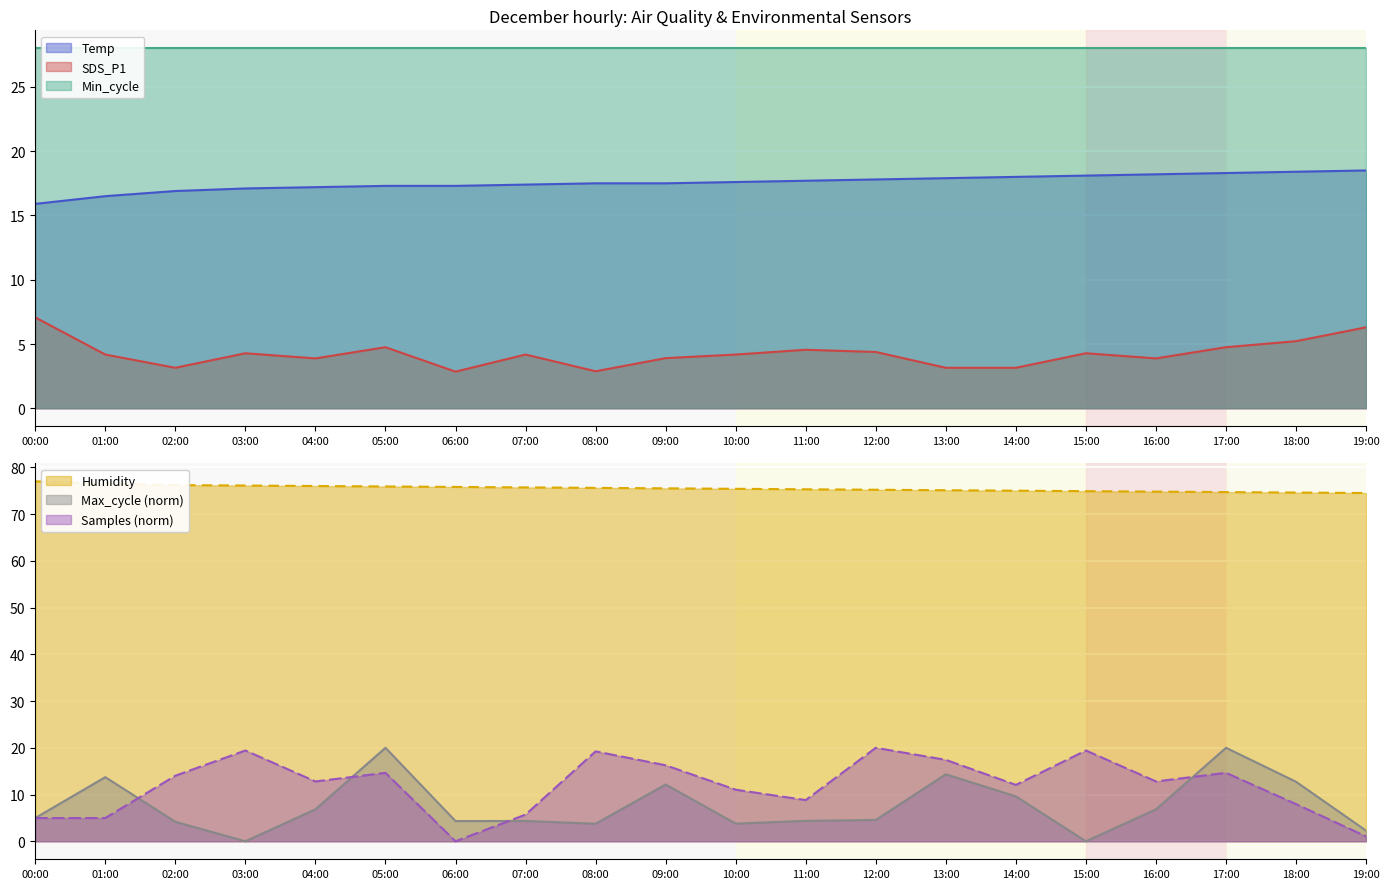

At which label does SDS_P1 reach its minimum?

06:00